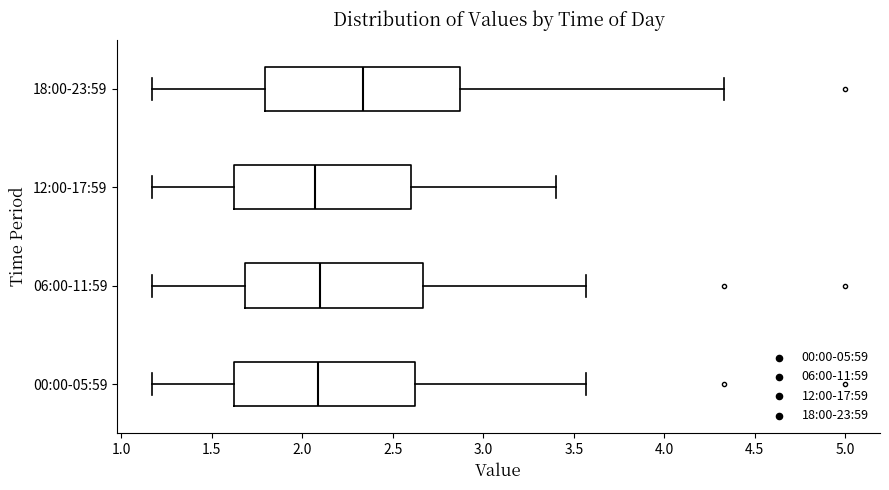

Reading bottom to top, read every box against the x-axis: the position of its median line, the range the box covers, and the ends of its whiskers. The values are not printed on the chart, so give them approximately, as read against the axis.

00:00-05:59: median 2.10, box 1.60 to 2.65, whiskers 1.15 to 3.55
06:00-11:59: median 2.10, box 1.70 to 2.65, whiskers 1.15 to 3.55
12:00-17:59: median 2.05, box 1.60 to 2.60, whiskers 1.15 to 3.40
18:00-23:59: median 2.35, box 1.80 to 2.85, whiskers 1.15 to 4.35